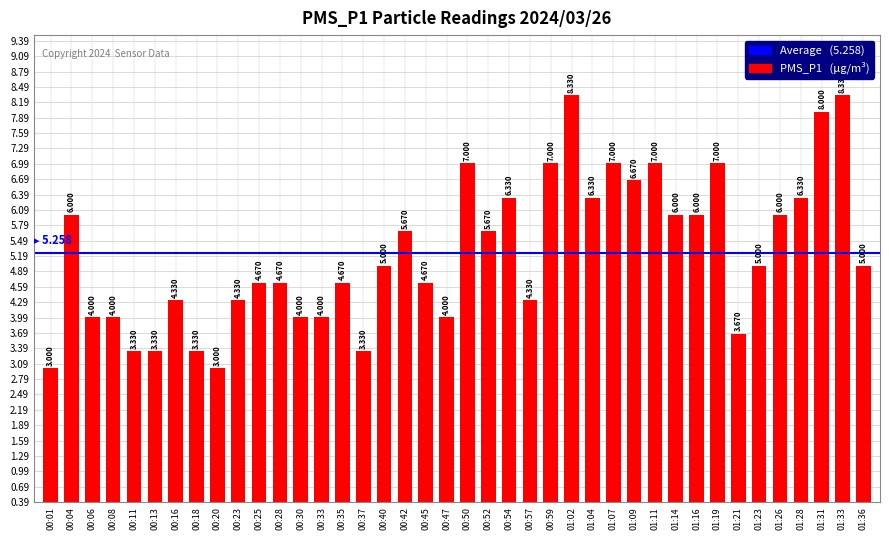

What is the maximum value shown in the chart?

8.3